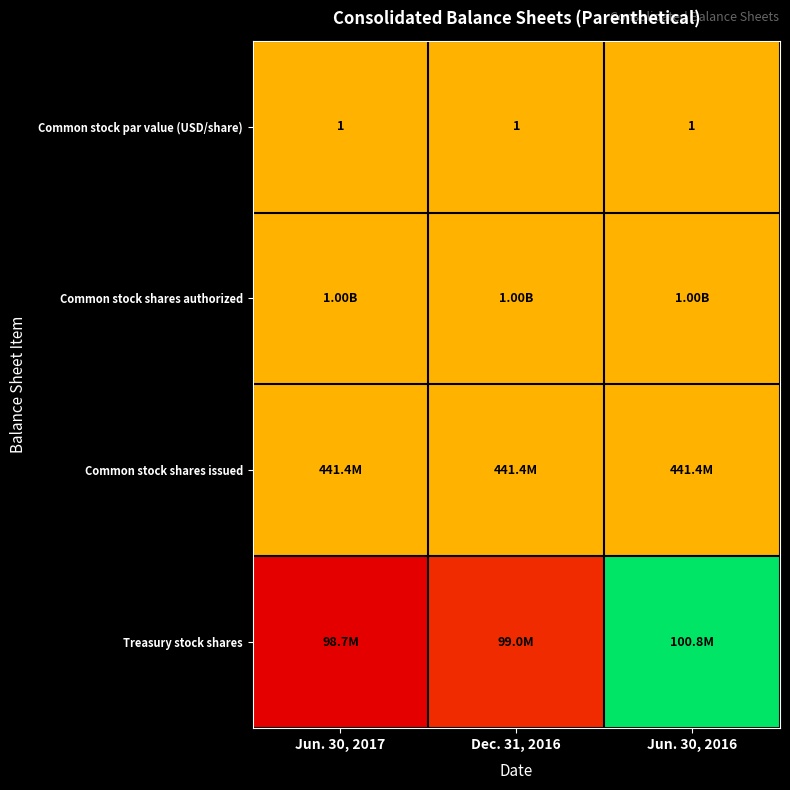

At which category is the sum across all series the highest?

Jun. 30, 2016